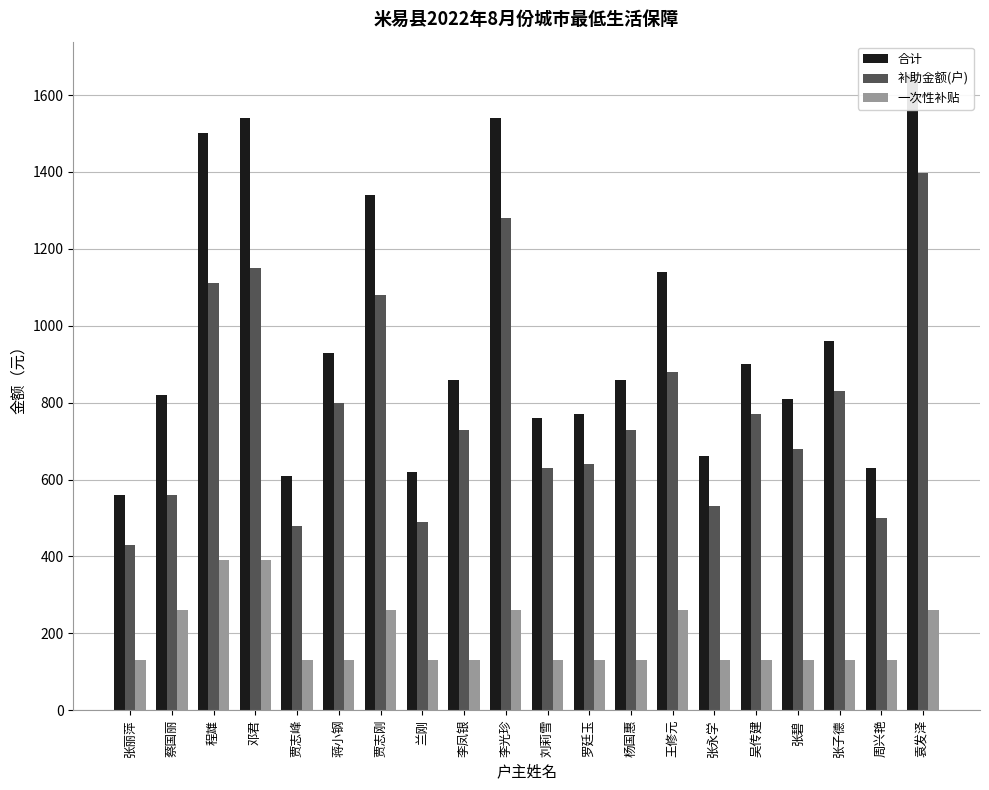

How many values in the 补助金额(户) series exceed 730?

9